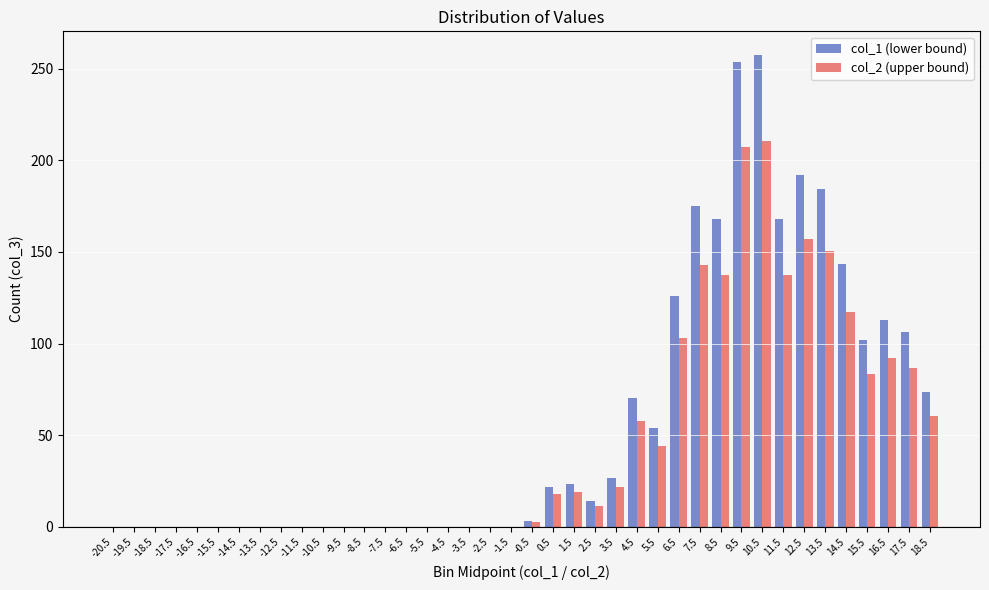

The value of col_2 (upper bound) at -5.5 is 0.0. True or false?

True